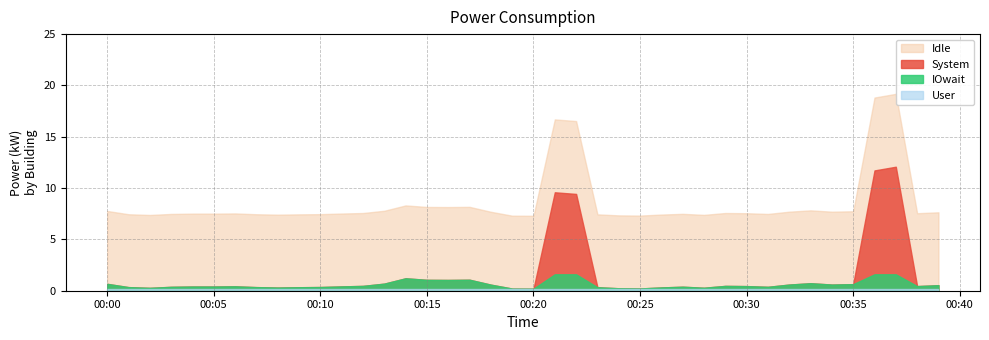

What value does the data have at 2022-05-21T00:38:00?

7.3